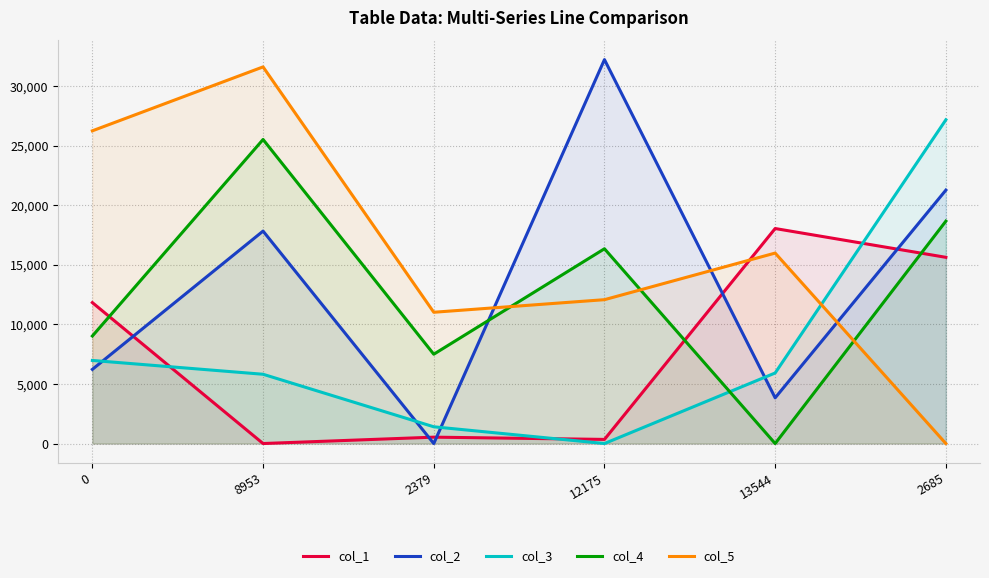

What is the difference between the col_3 values at 8953 and 2379?

4409